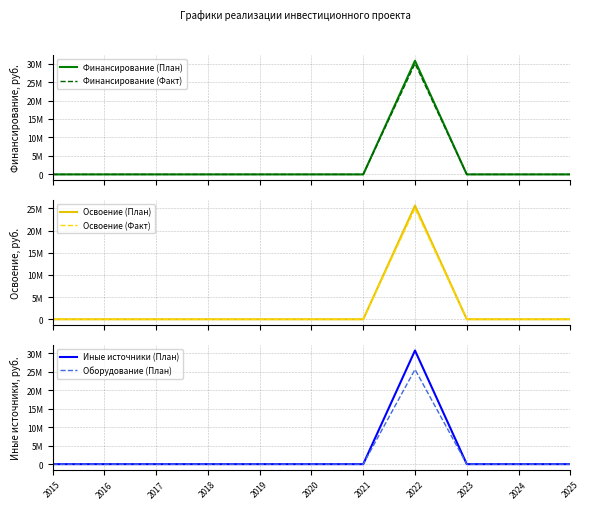

How many values in the Финансирование (План) series exceed 0?

1